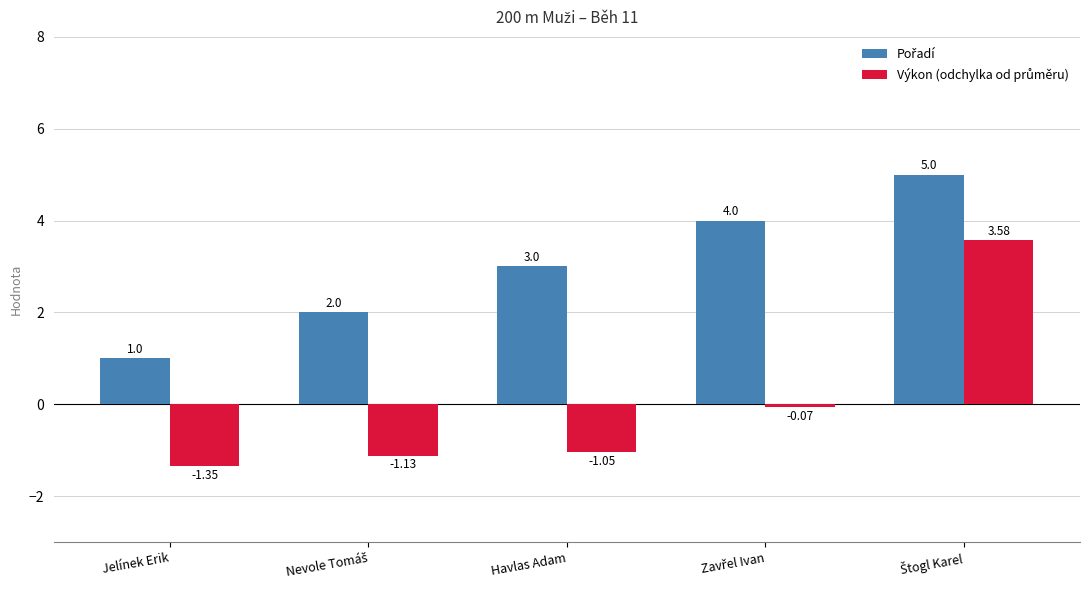

At how many categories does at least one series exceed 0?

5